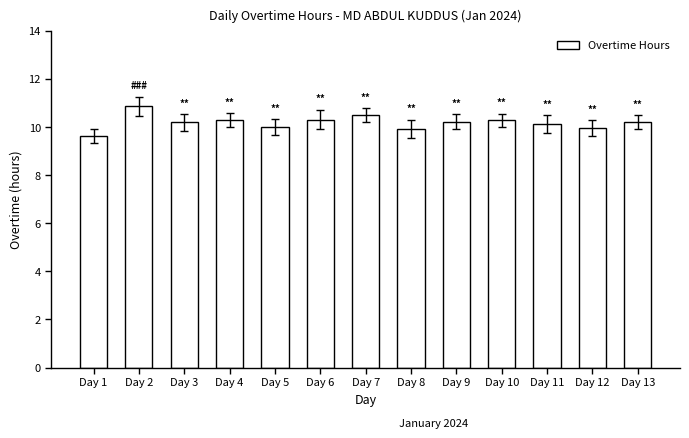

What is the sum of all values?

132.5